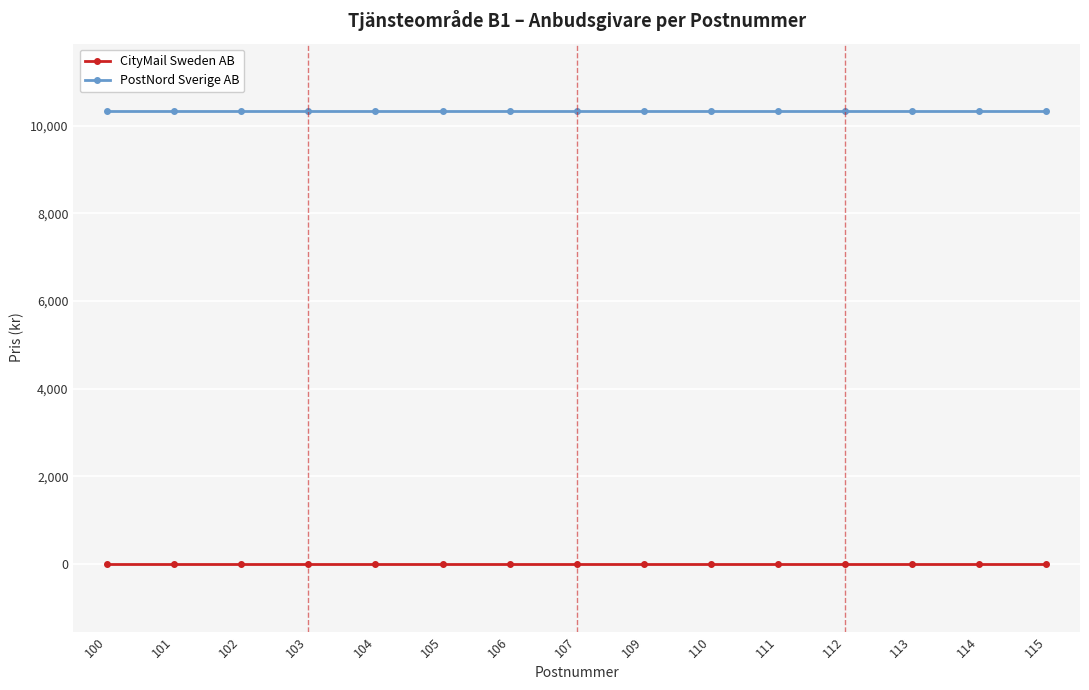

Reading left to right, transcribe all the data shown in this chart.

CityMail Sweden AB: 0.0	0.0	0.0	0.0	0.0	0.0	0.0	0.0	0.0	0.0	0.0	0.0	0.0	0.0	0.0
PostNord Sverige AB: 10328.6	10328.6	10328.6	10328.6	10328.6	10328.6	10328.6	10328.6	10328.6	10328.6	10328.6	10328.6	10328.6	10328.6	10328.6